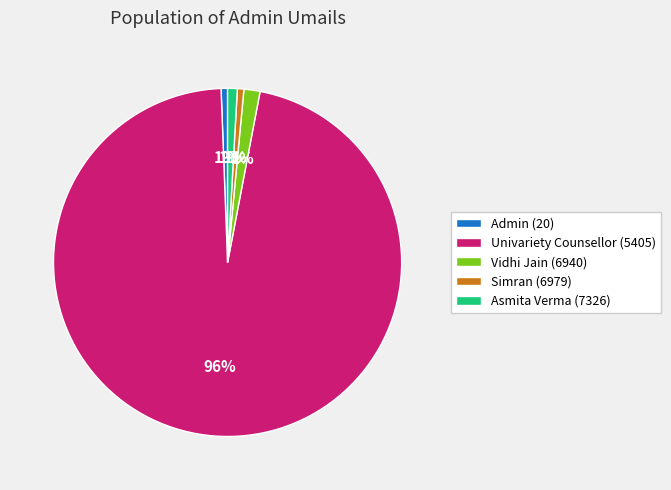

The Simran (6979) slice represents 1% of the pie. True or false?

True